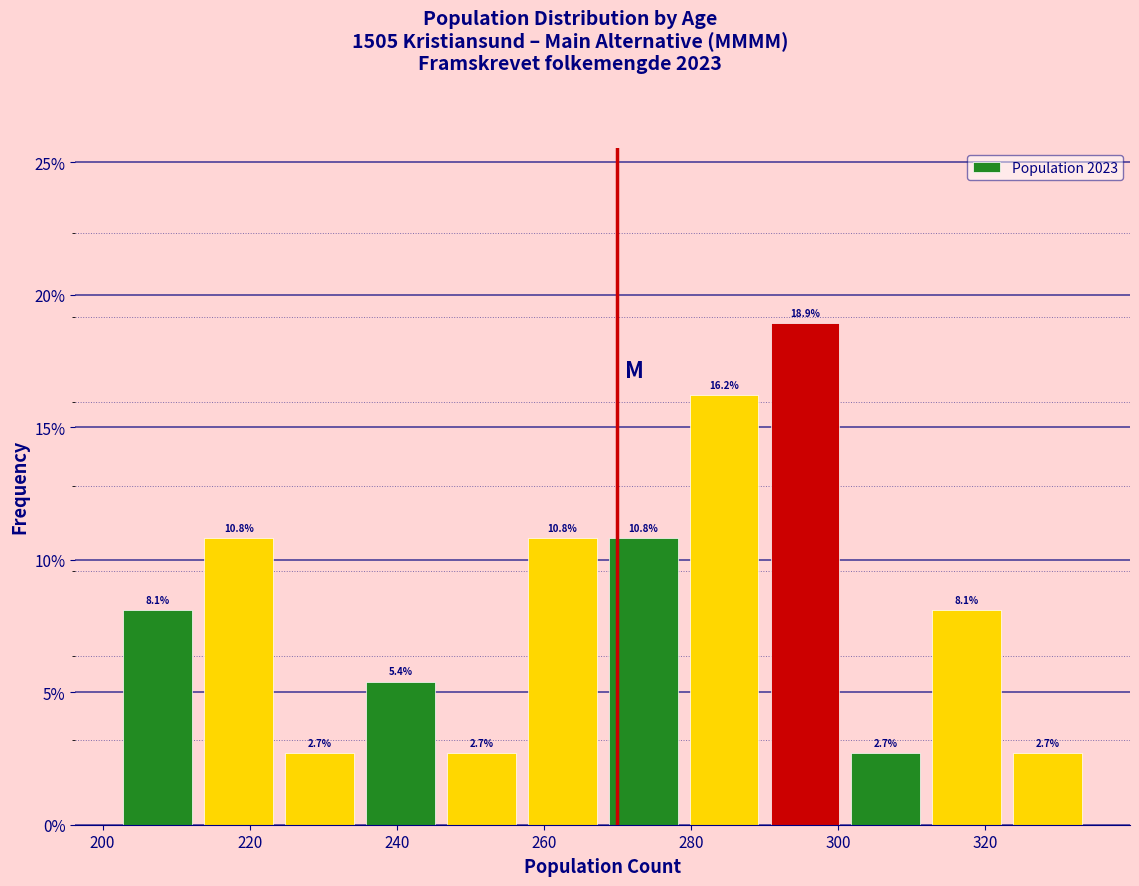

Reading left to right, transcribe this chart: for each bar, give the range it covers on the x-axis and its height. The bar edges are not printed on the chart, so give them approximately, as read against the axis.

202 to 213: 8.1
213 to 224: 10.8
224 to 235: 2.7
235 to 246: 5.4
246 to 257: 2.7
257 to 268: 10.8
268 to 279: 10.8
279 to 290: 16.2
290 to 301: 18.9
301 to 312: 2.7
312 to 323: 8.1
323 to 334: 2.7